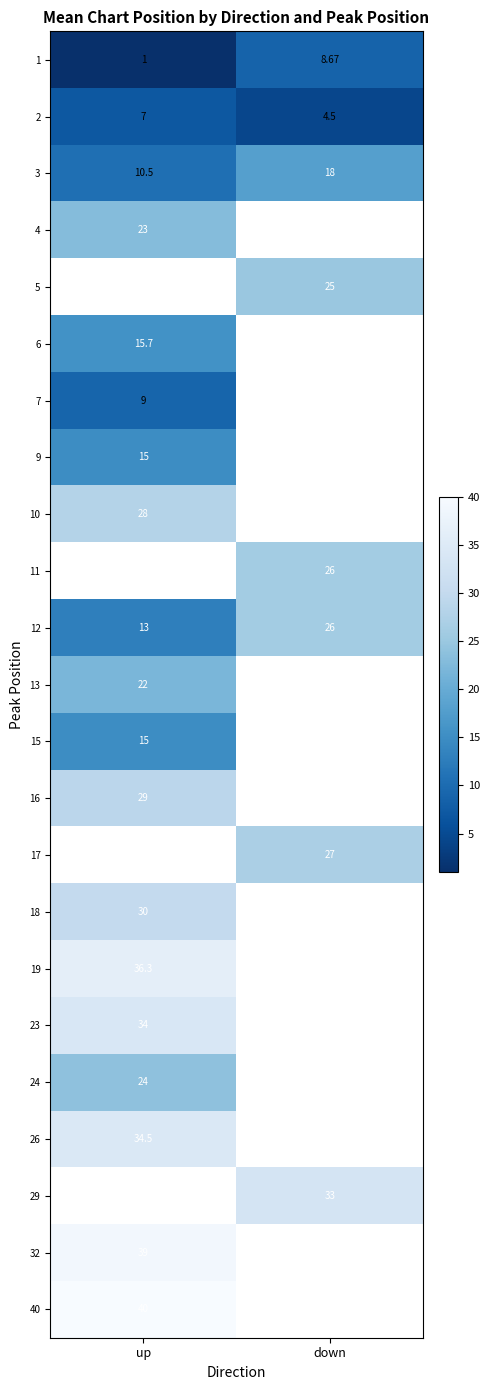

Is the value of 17 at down greater than the value of 32 at up?

No